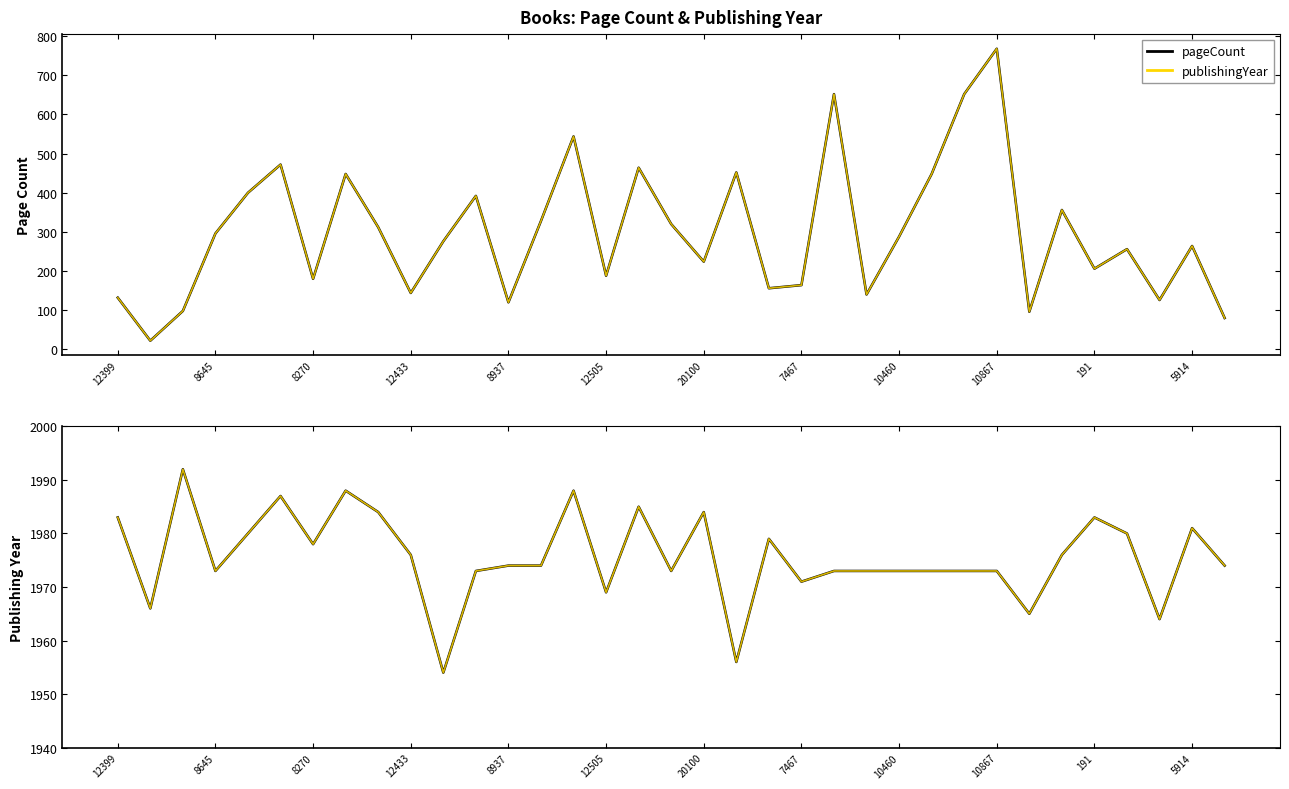

What is the approximate value of publishingYear at 5914?

1981